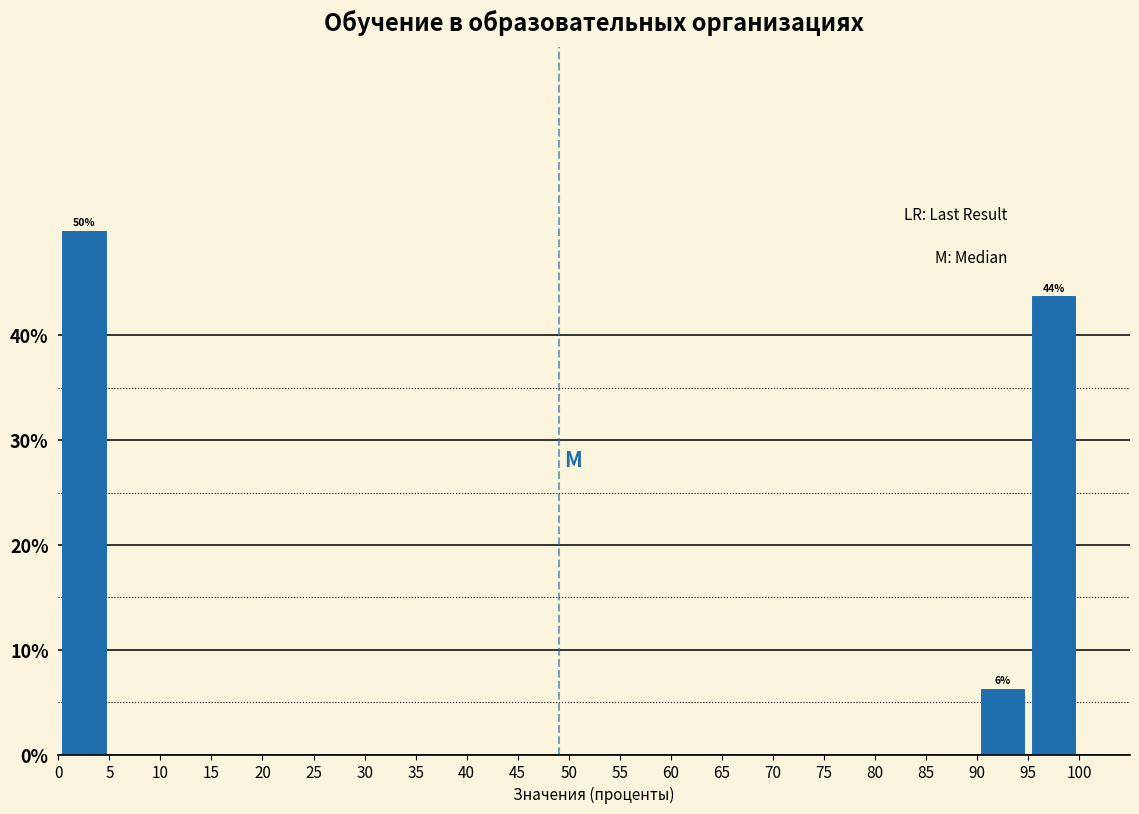

Over which range of the x-axis is the bar tallest?

0 to 5